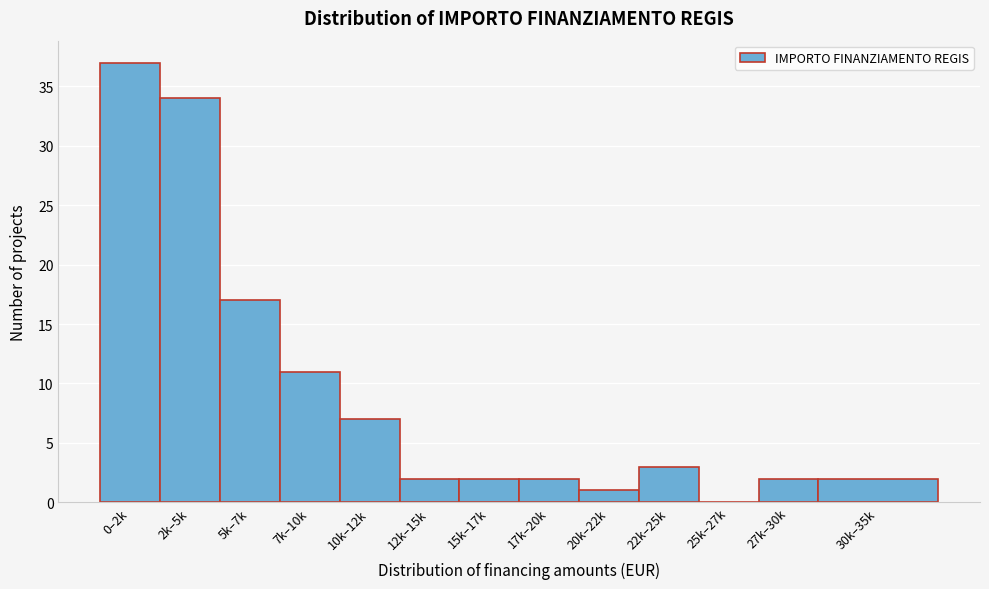

Reading left to right, list all the values displayed in this chart.

0–2k=37	2k–5k=34	5k–7k=17	7k–10k=11	10k–12k=7	12k–15k=2	15k–17k=2	17k–20k=2	20k–22k=1	22k–25k=3	25k–27k=0	27k–30k=2	30k–35k=2